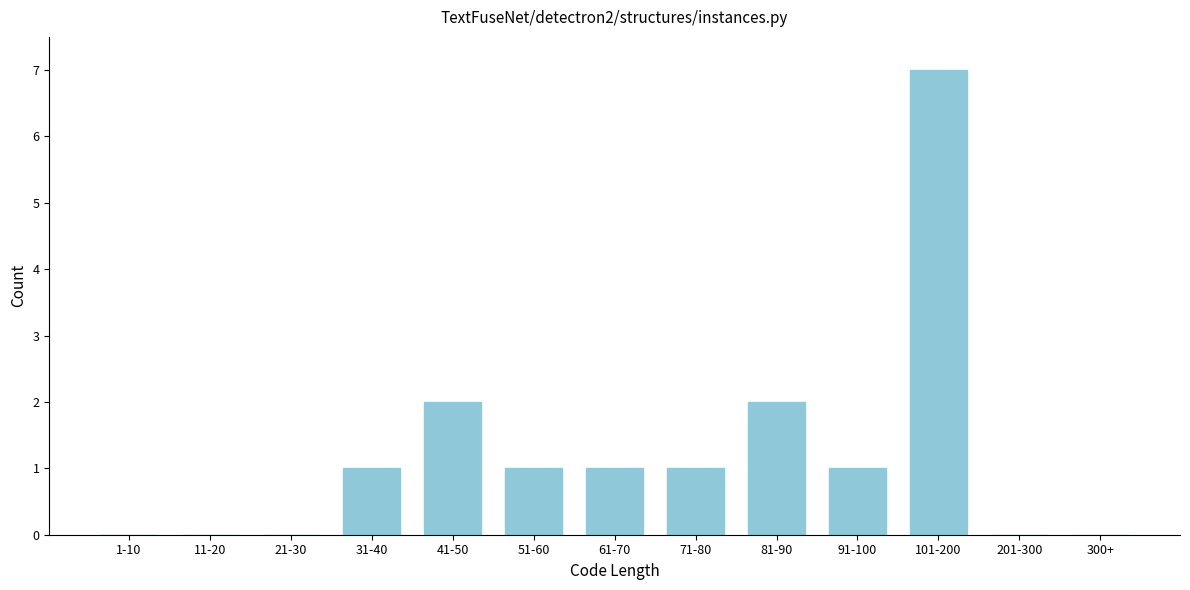

Reading left to right, extract all data points from this chart.

1-10=0	11-20=0	21-30=0	31-40=1	41-50=2	51-60=1	61-70=1	71-80=1	81-90=2	91-100=1	101-200=7	201-300=0	300+=0